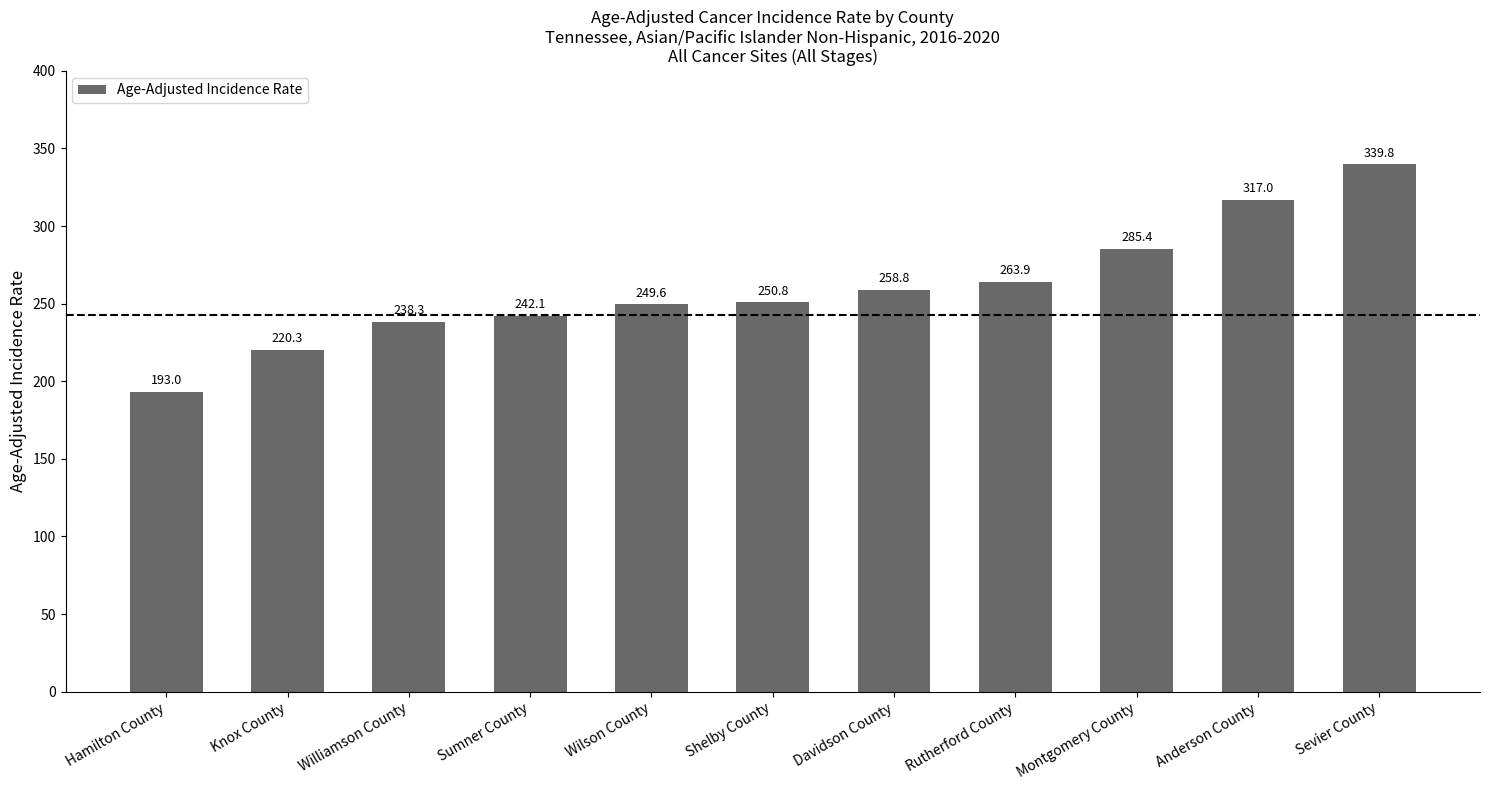

What is the value of the 4th bar from the left?

242.1